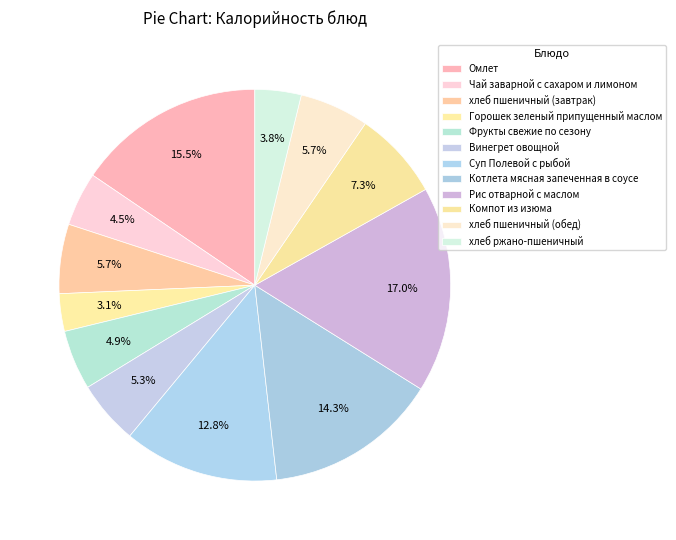

How many segments does this pie chart have?

12